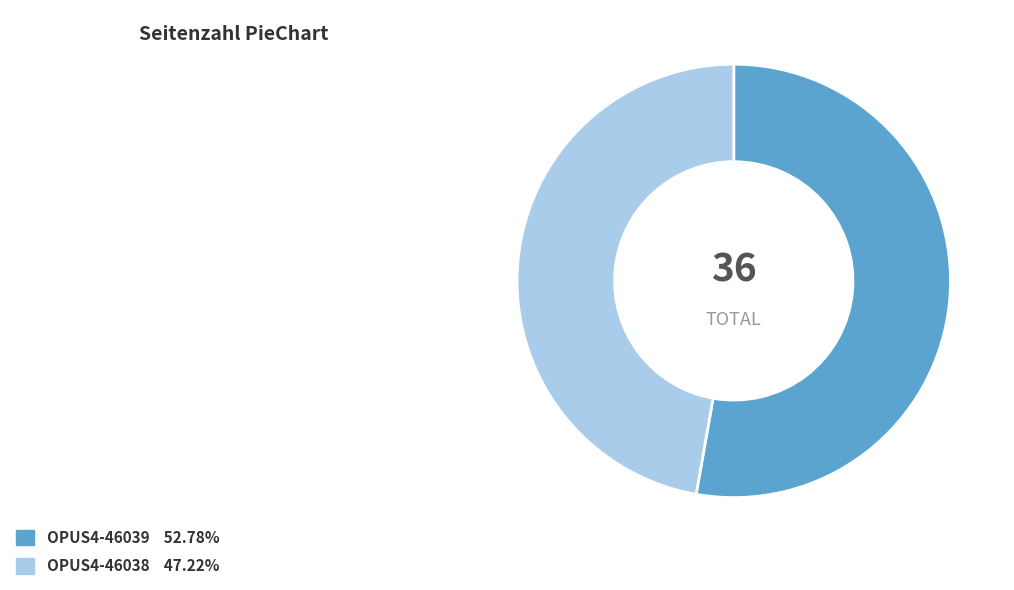

Rank the categories by value from highest to lowest.

OPUS4-46039, OPUS4-46038